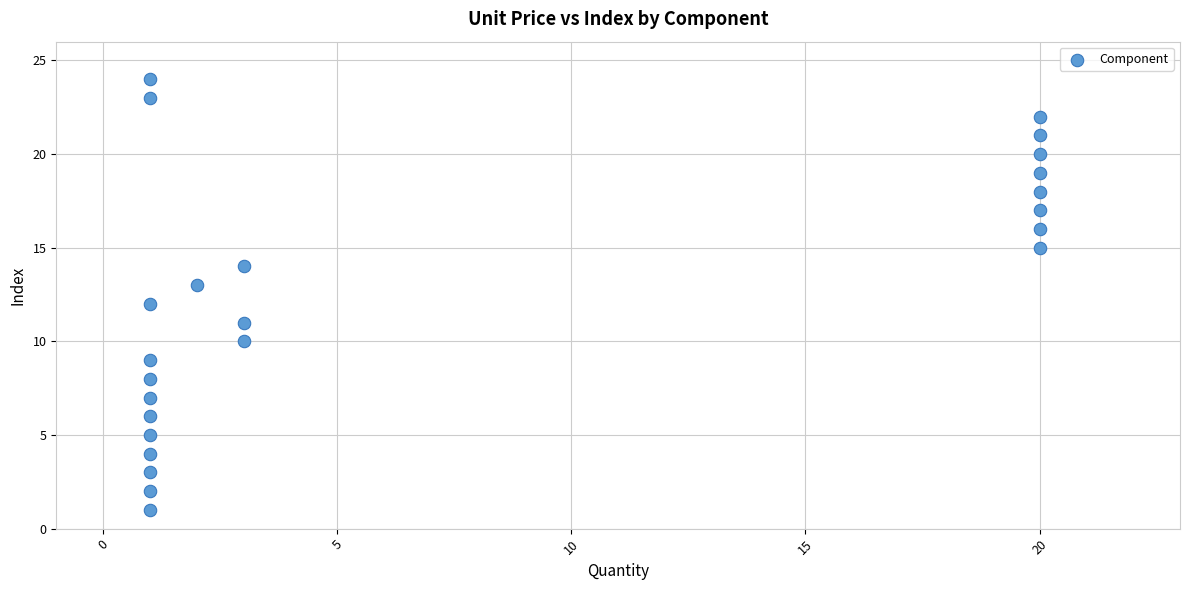

What is the range of Y values (max minus min)?

23